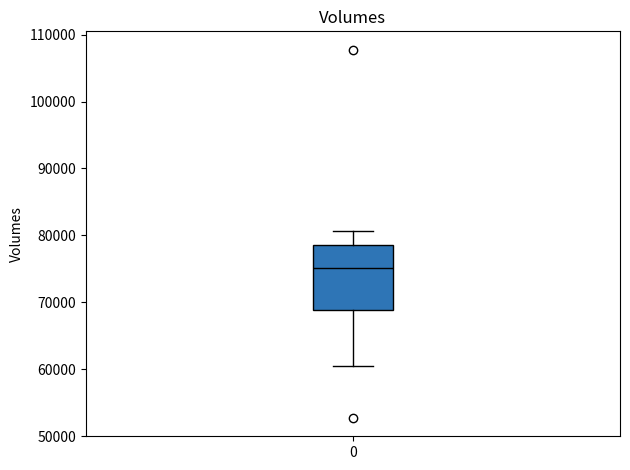

Where does the upper whisker of the box at x = 0 end on the y-axis? The values are not printed on the chart, so give them approximately, as read against the axis.

81000